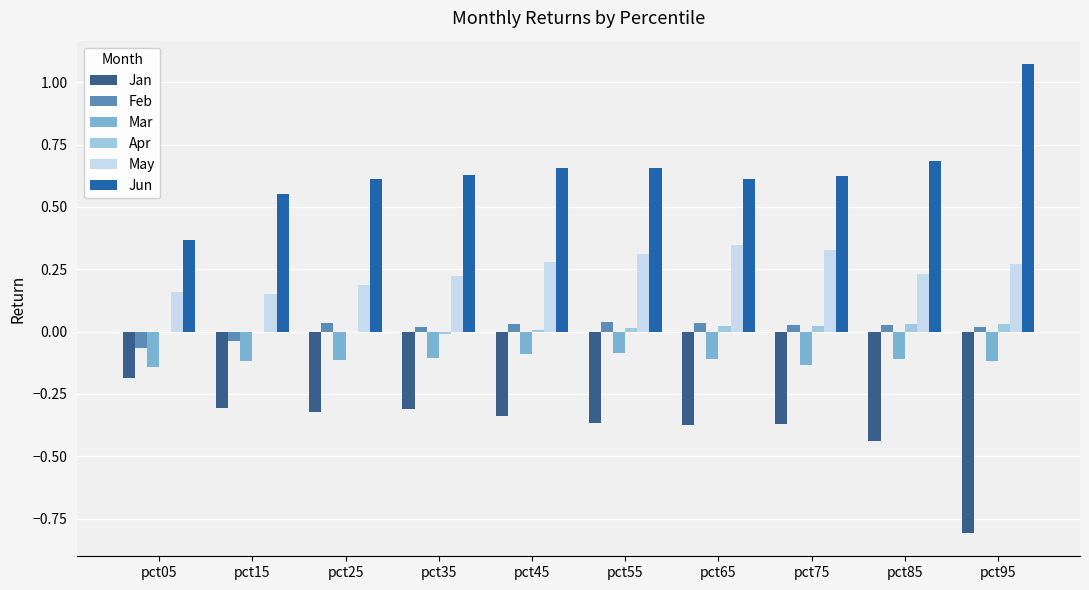

At which category does the chart reach its peak across all series?

pct95